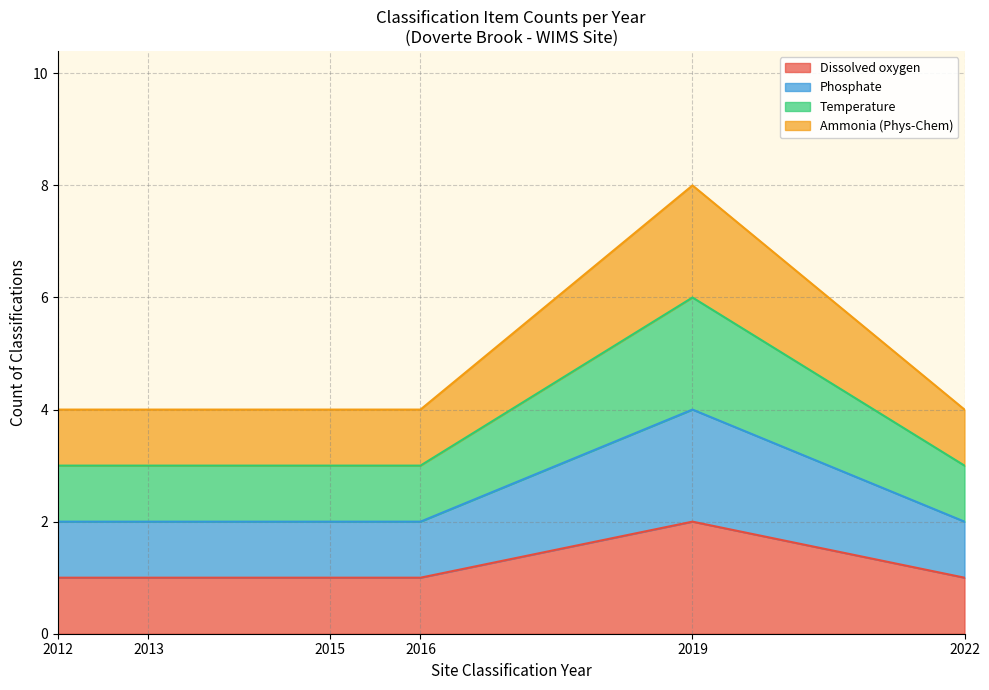

True or false: Phosphate and Dissolved oxygen cross at least once.

False